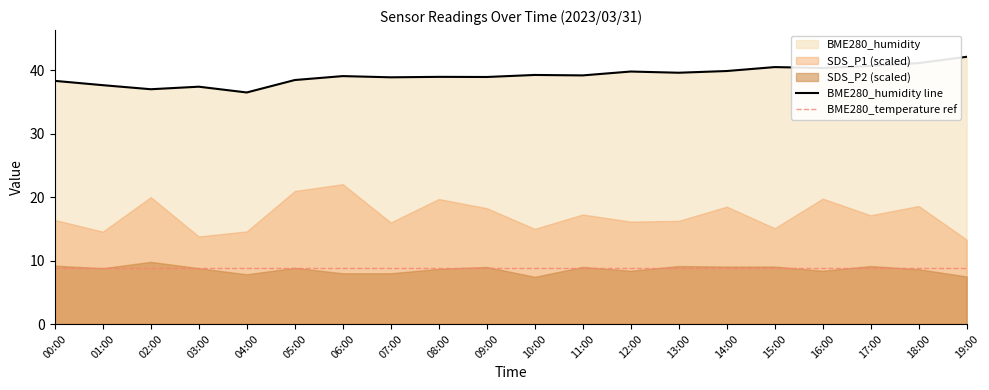

Does the chart display data point markers on the line(s)?

No